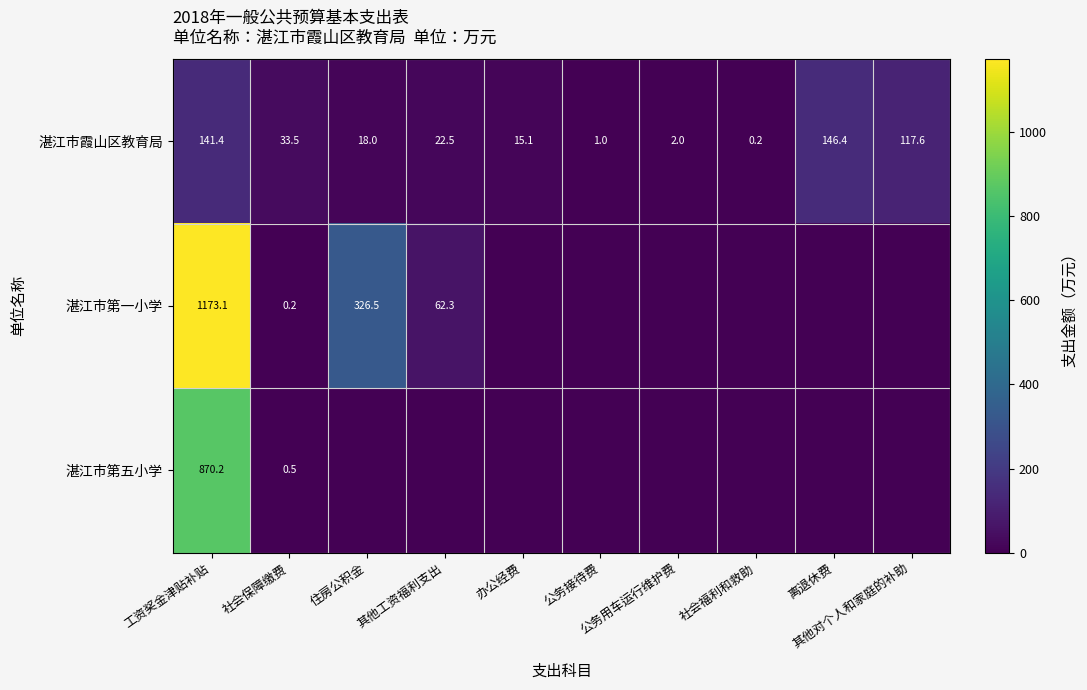

What is the difference between the maximum and second lowest values in the 湛江市霞山区教育局 series?

145.4